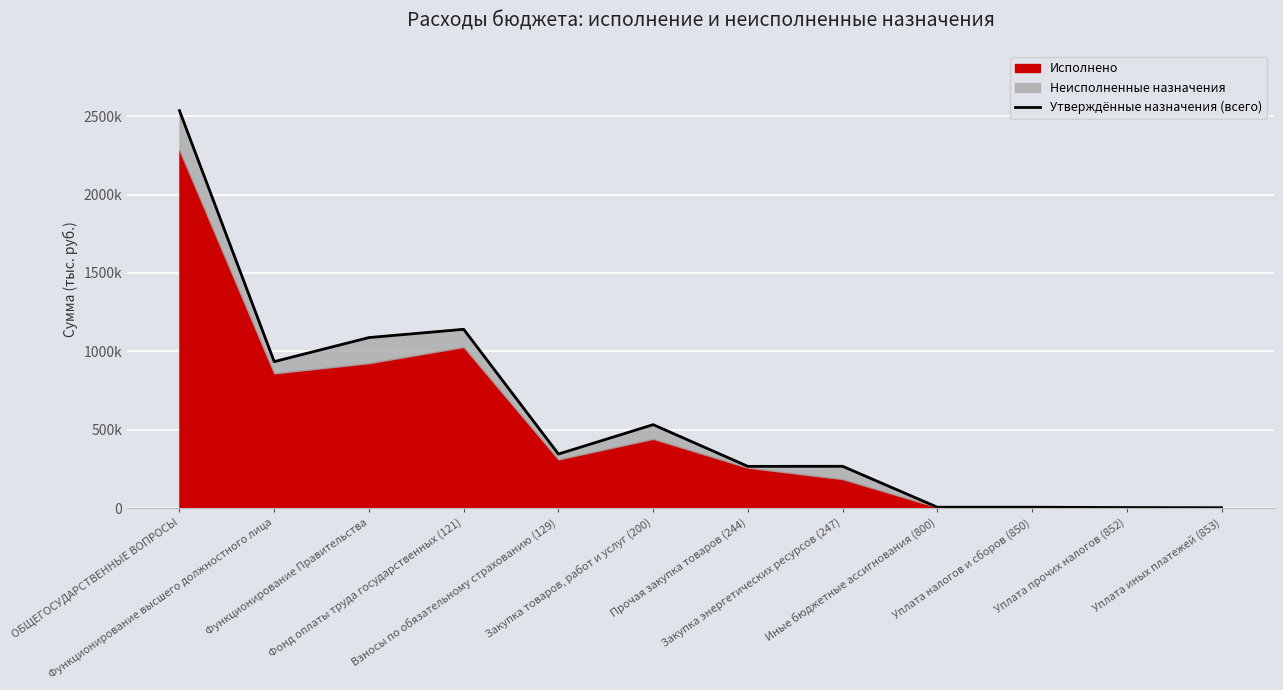

What is the difference between the maximum and minimum values?

2533220.0